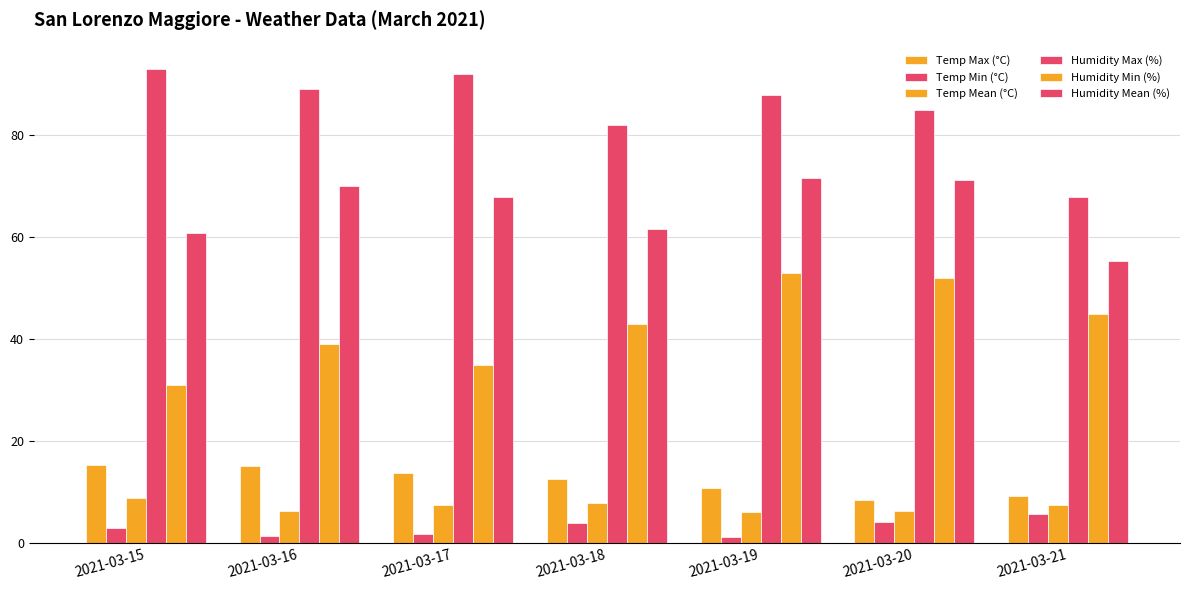

What is the value of the Temp Max (°C) bar at the 6th from the left?

8.5